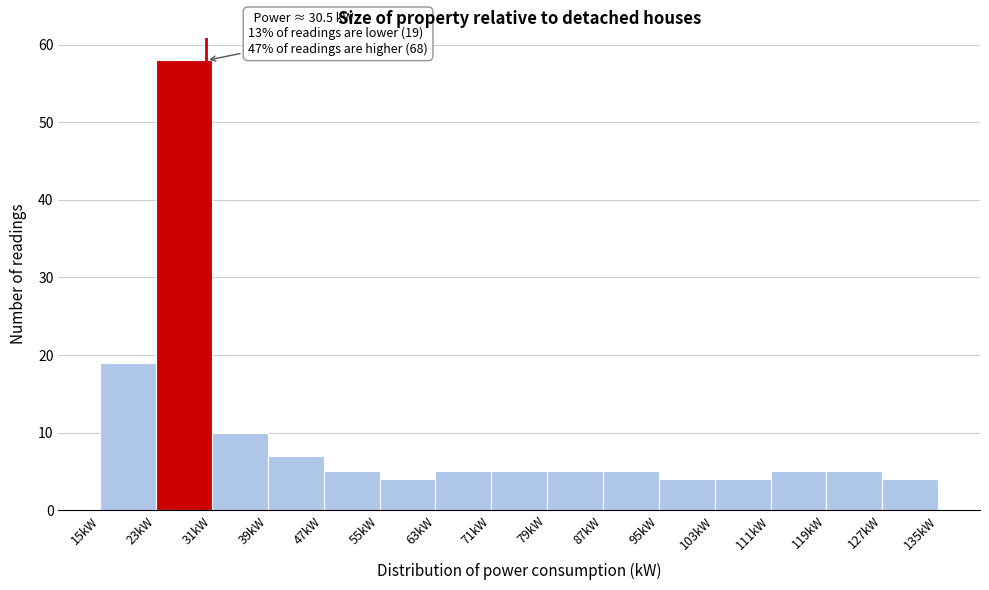

Over which range of the x-axis is the bar tallest?

23 to 31